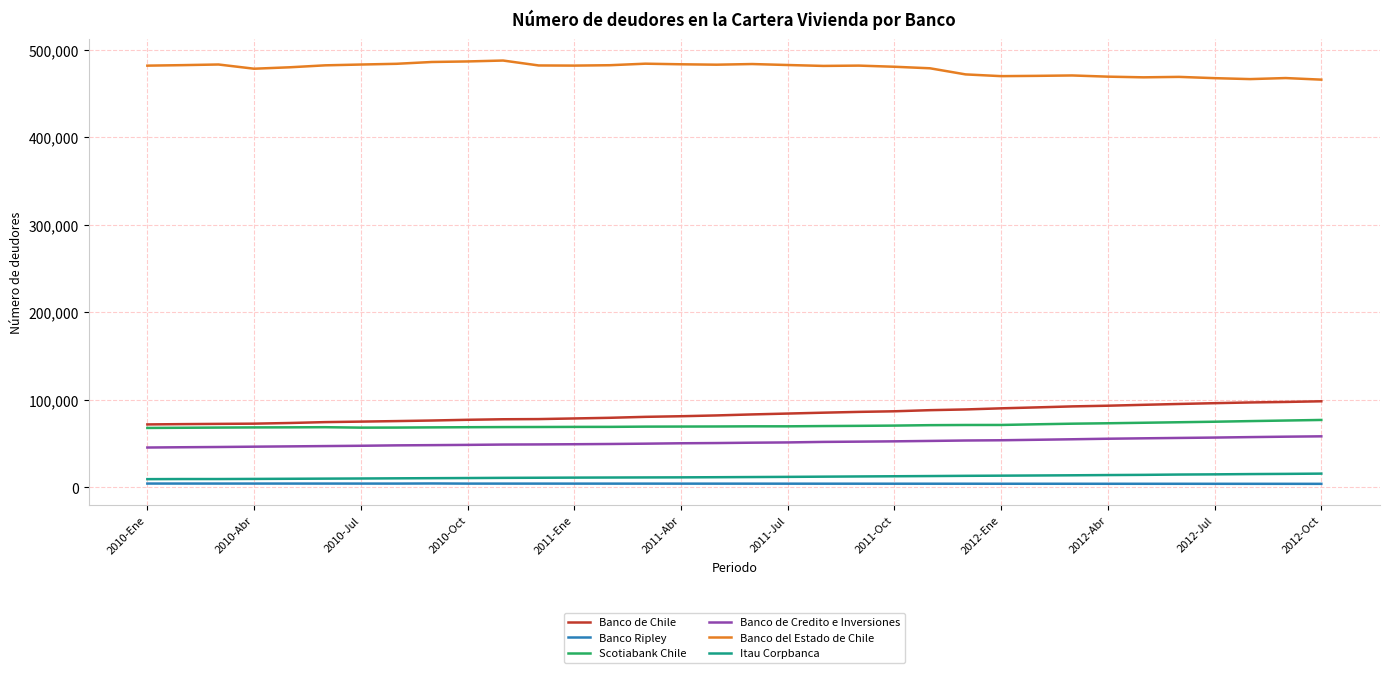

What is the minimum value for Banco de Chile?

71798